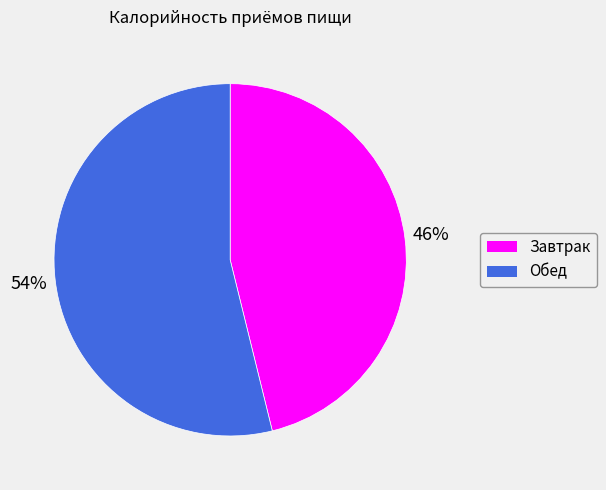

Which slice is the smallest?

Завтрак